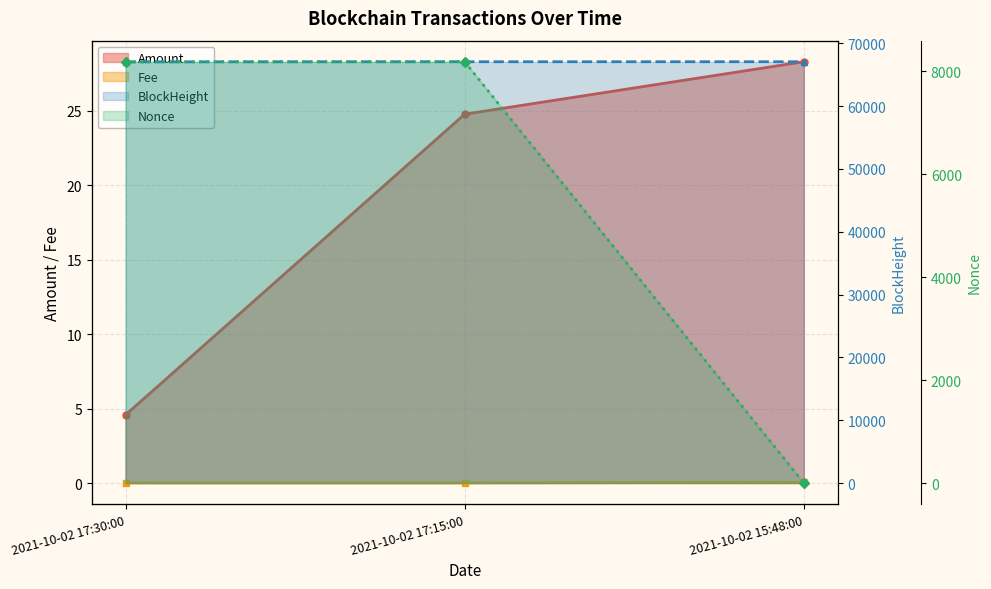

At which category is the sum across all series the highest?

2021-10-02 17:15:00